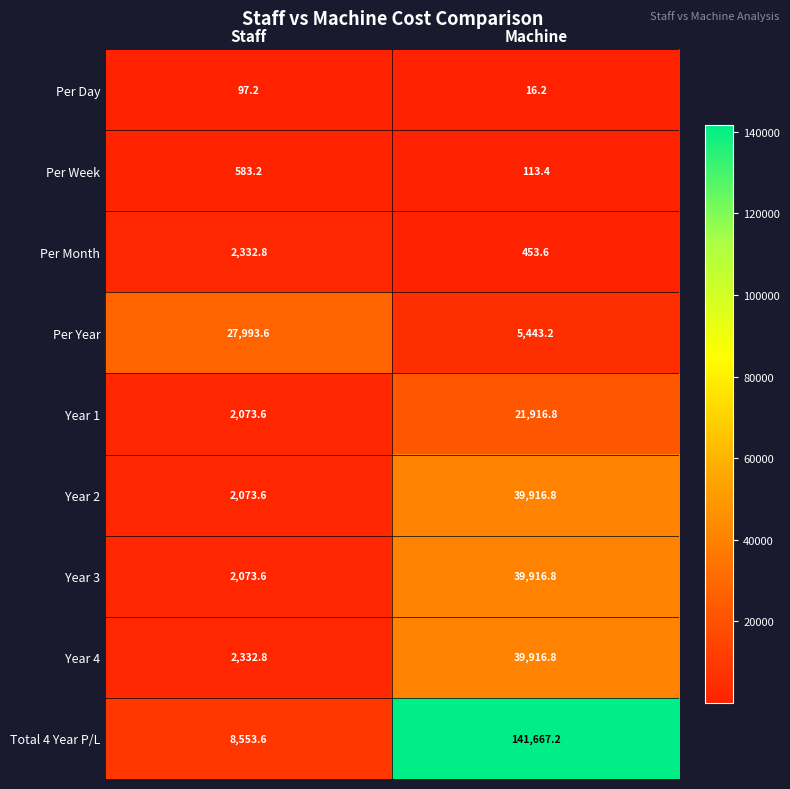

What is the sum of all Per Day values?

113.4